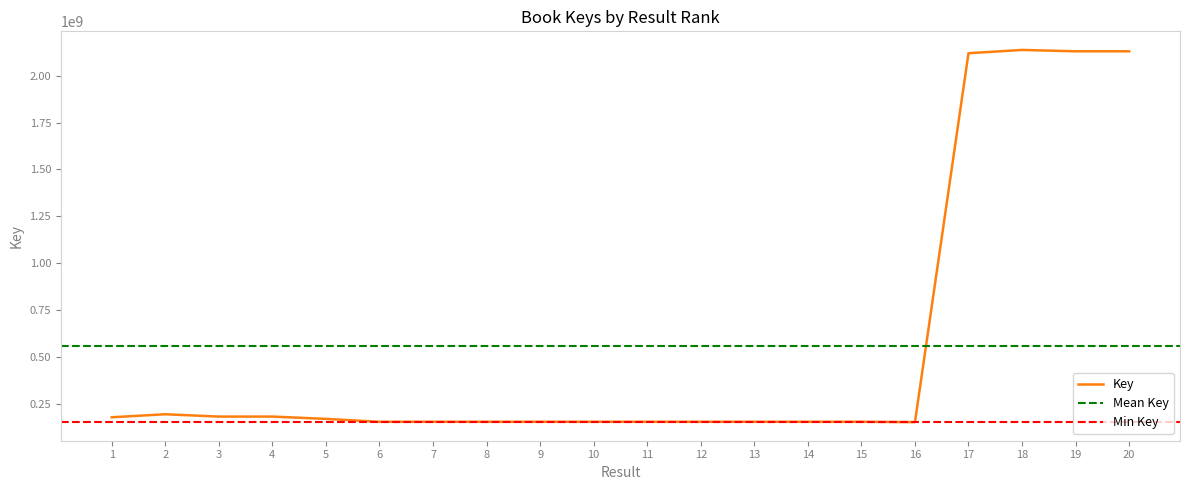

List the labels in order of value, smallest first.

16, 15, 14, 9, 12, 10, 13, 6, 7, 11, 8, 5, 1, 4, 3, 2, 17, 20, 19, 18